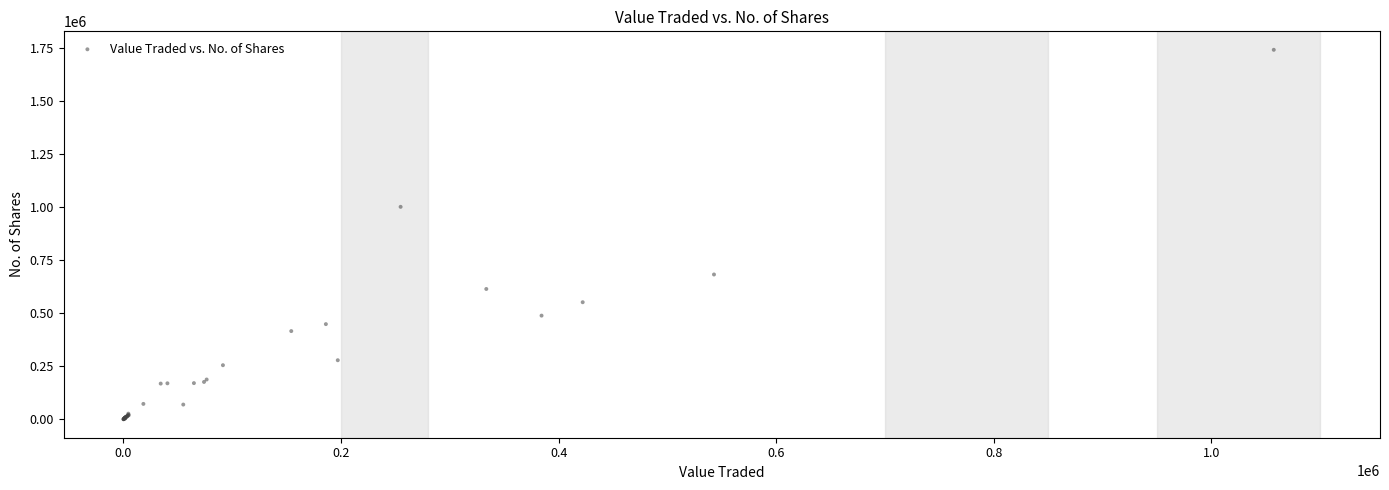

What Y value in the scatter plot is closest to 869889?

1000304